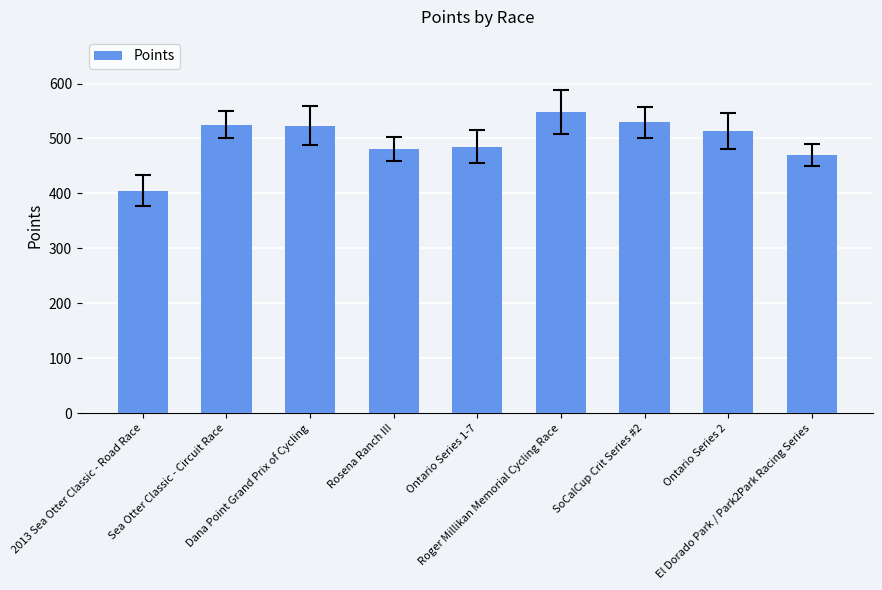

What is the label of the 1st bar from the right?

El Dorado Park / Park2Park Racing Series